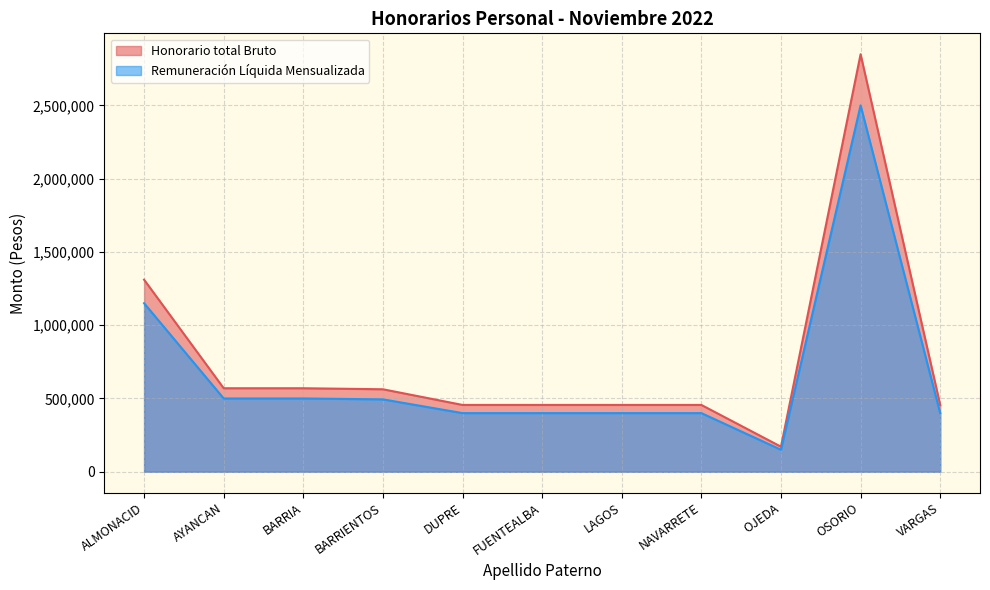

Reading left to right, what are all the values shown in this chart?

Honorario total Bruto: 1310541	569801	569801	562821	455840	455840	455840	455840	170941	2849003	455840
Remuneración Líquida Mensualizada: 1150000	500000	500000	493875	400000	400000	400000	400000	150001	2500000	400000